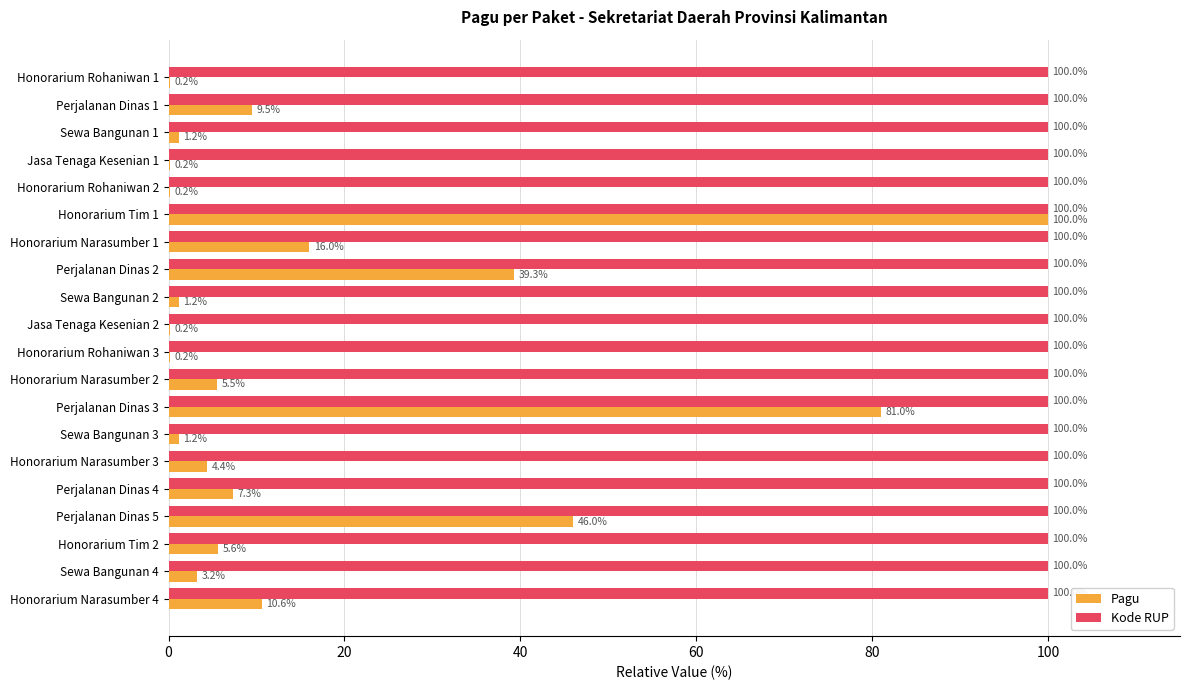

Between Honorarium Tim 1 and Sewa Bangunan 4, which series saw the biggest shift?

Pagu